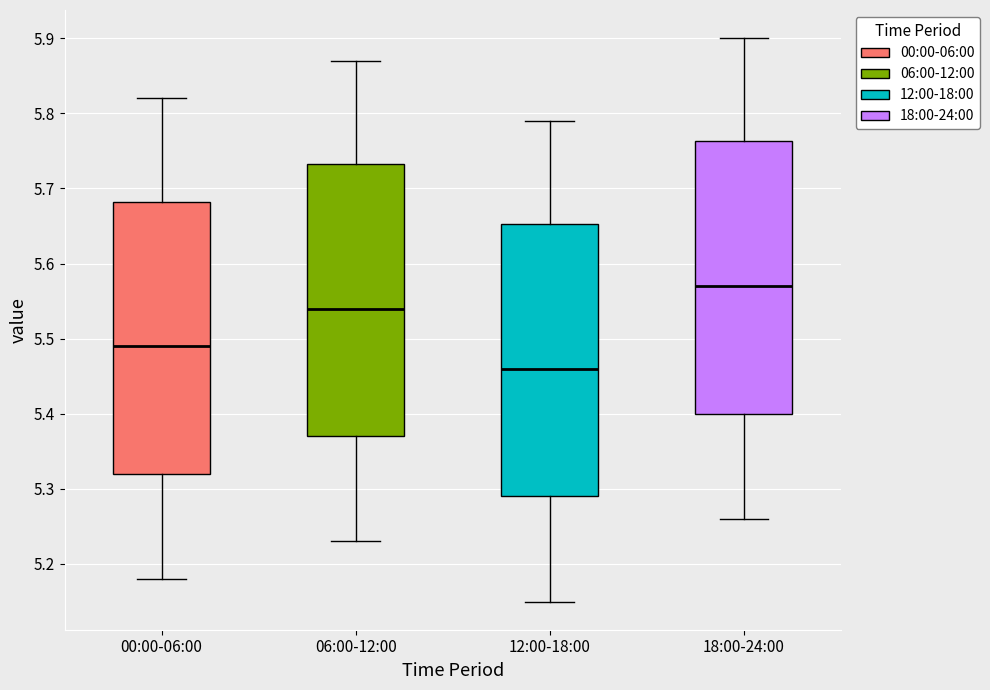

Where is the upper edge of the box for 00:00-06:00 on the y-axis? The values are not printed on the chart, so give them approximately, as read against the axis.

5.68